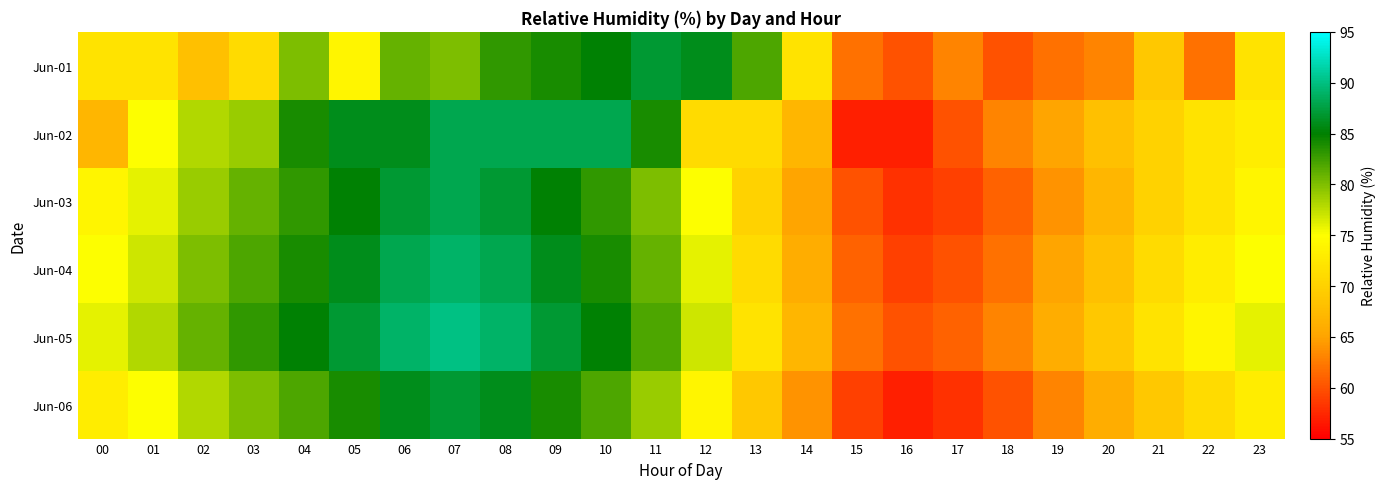

Reading left to right, transcribe all the data shown in this chart.

Jun-01: 00=72	01=72	02=68	03=71	04=80	05=74	06=81	07=80	08=83	09=84	10=85	11=87	12=86	13=82	14=72	15=62	16=60	17=63	18=60	19=62	20=63	21=69	22=62	23=72
Jun-02: 00=67	01=75	02=78	03=79	04=84	05=86	06=86	07=88	08=88	09=88	10=88	11=84	12=71	13=71	14=67	15=57	16=57	17=60	18=63	19=65	20=68	21=70	22=72	23=73
Jun-03: 00=74	01=76	02=79	03=81	04=83	05=85	06=87	07=88	08=87	09=85	10=83	11=80	12=75	13=70	14=65	15=60	16=58	17=59	18=61	19=64	20=67	21=70	22=72	23=74
Jun-04: 00=75	01=77	02=80	03=82	04=84	05=86	06=88	07=89	08=88	09=86	10=84	11=81	12=76	13=71	14=66	15=61	16=59	17=60	18=62	19=65	20=68	21=71	22=73	23=75
Jun-05: 00=76	01=78	02=81	03=83	04=85	05=87	06=89	07=90	08=89	09=87	10=85	11=82	12=77	13=72	14=67	15=62	16=60	17=61	18=63	19=66	20=69	21=72	22=74	23=76
Jun-06: 00=73	01=75	02=78	03=80	04=82	05=84	06=86	07=87	08=86	09=84	10=82	11=79	12=74	13=69	14=64	15=59	16=57	17=58	18=60	19=63	20=66	21=69	22=71	23=73